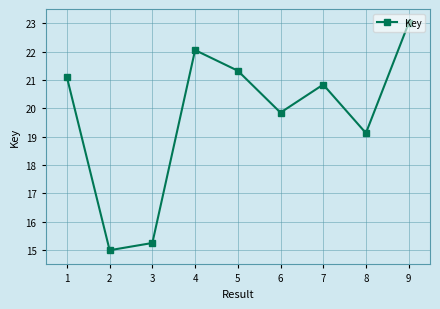

What is the minimum value shown in the chart?

15.0